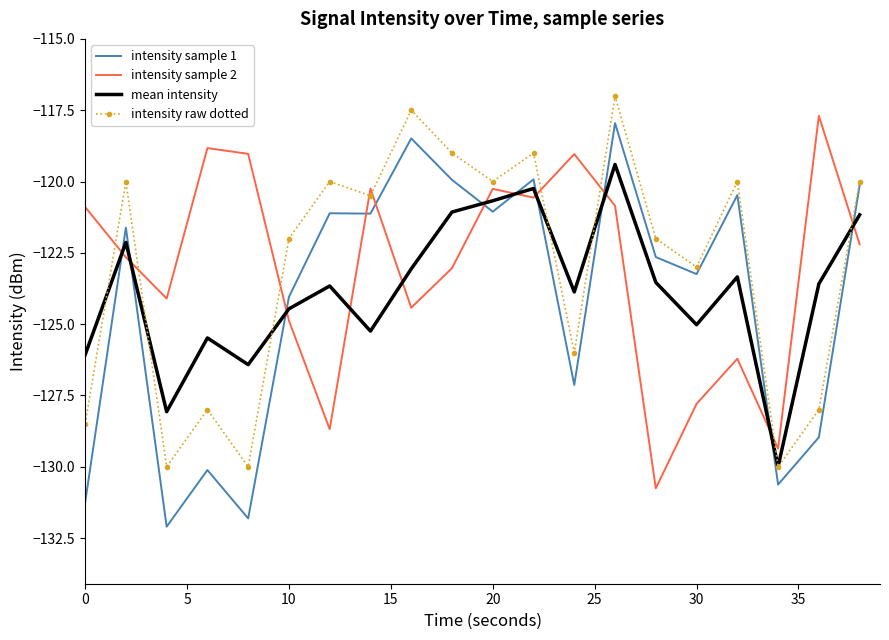

Which series ends up on top after the final intersection of mean intensity and intensity sample 1?

intensity sample 1